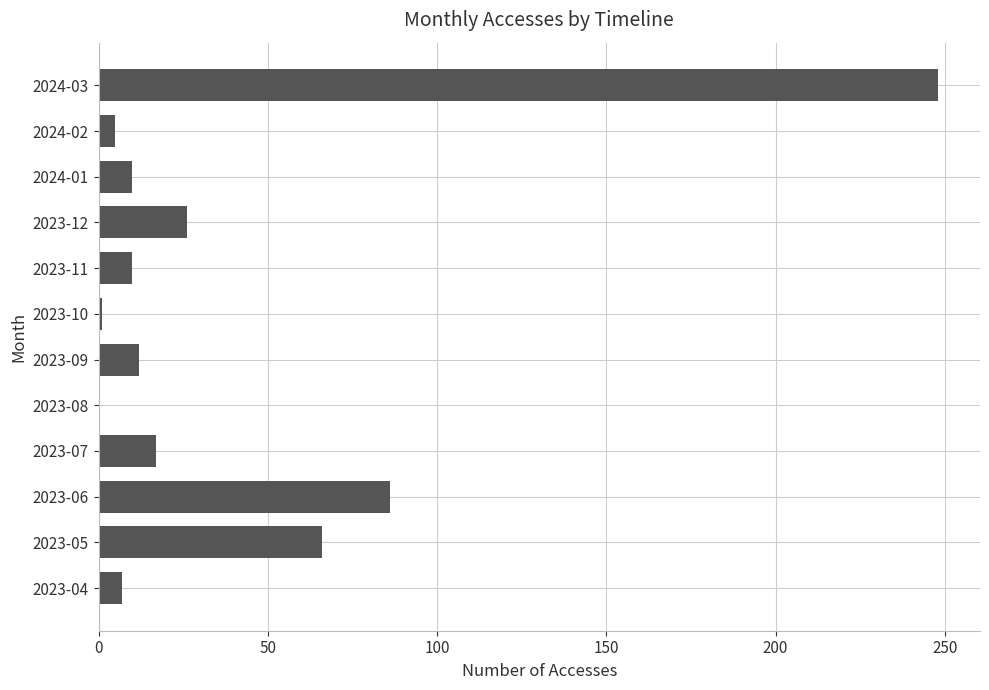

What is the sum of the values at 2023-04 and 2023-11?

17